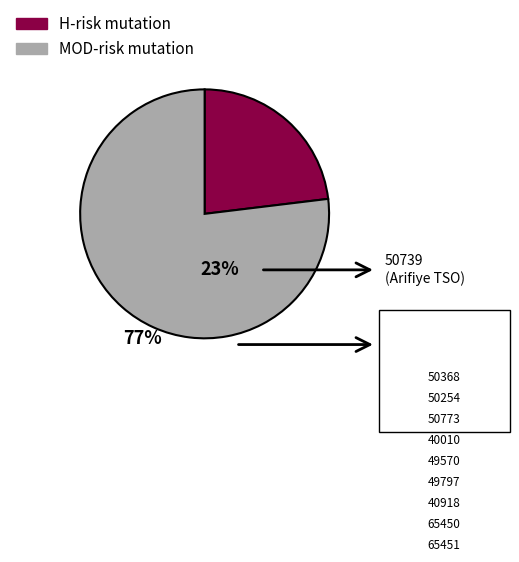

Is there a majority slice in this chart?

Yes